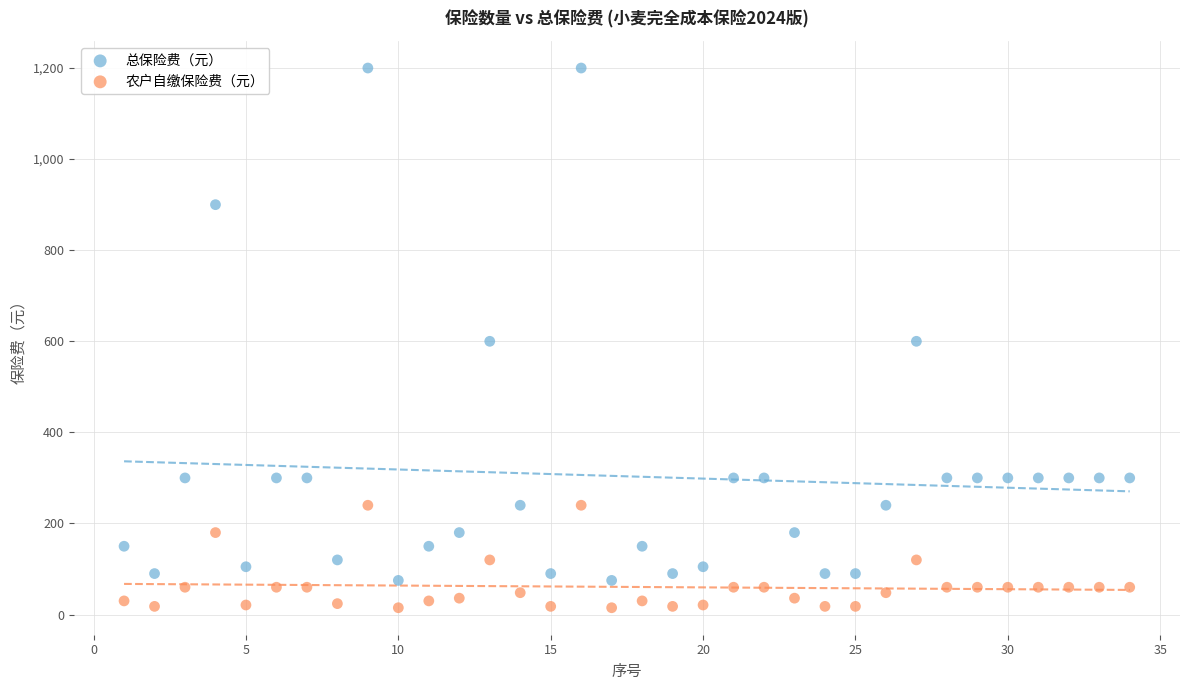

Which series contains the highest Y value?

总保险费（元）